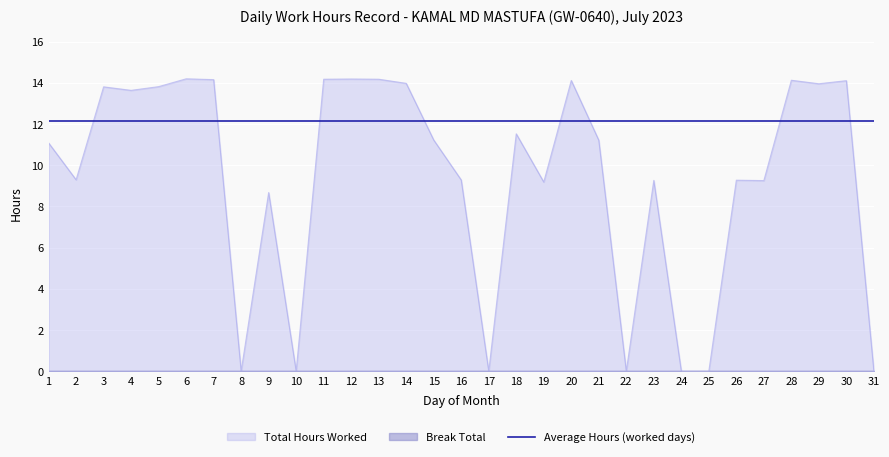

Read the value at 18.

11.5